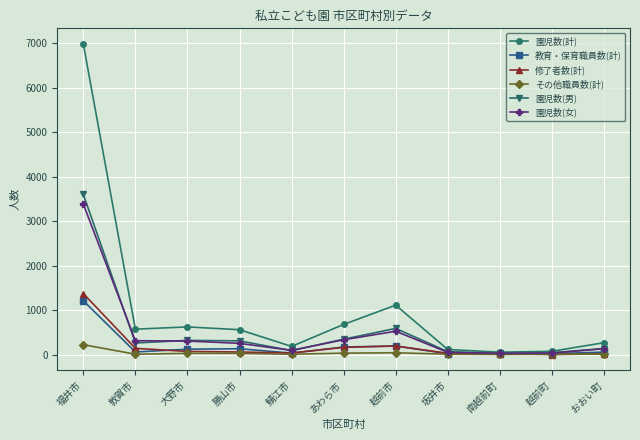

What is the sum of the 園児数(男) values at 越前市 and おおい町?

722